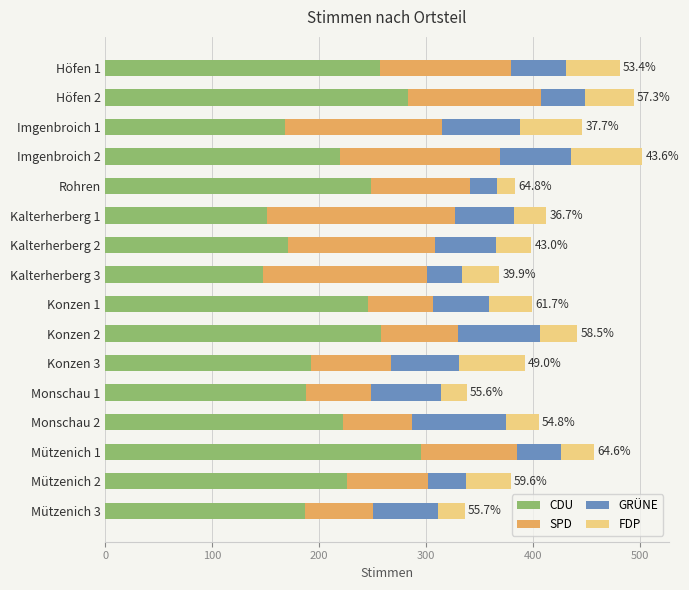

What is the lowest value of the CDU series?

147